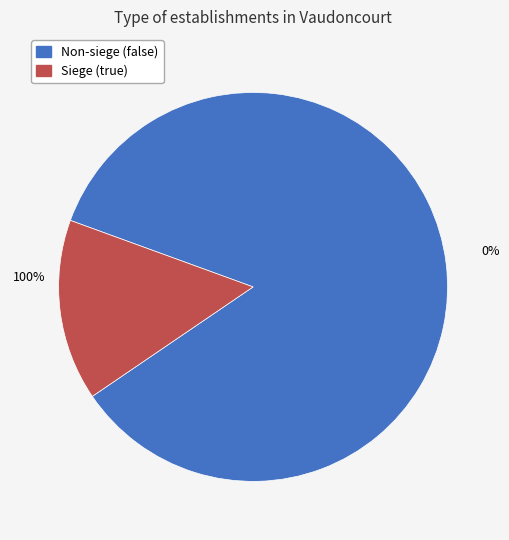

Is the sum of false and true greater than half?

Yes